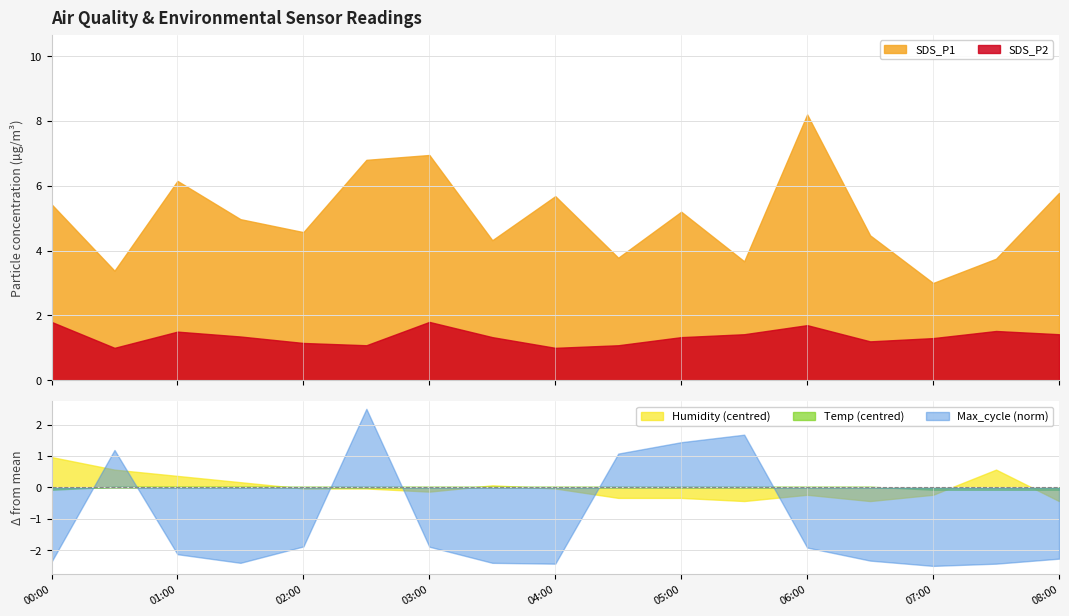

Count the SDS_P2 values in the range 1 to 2.

17